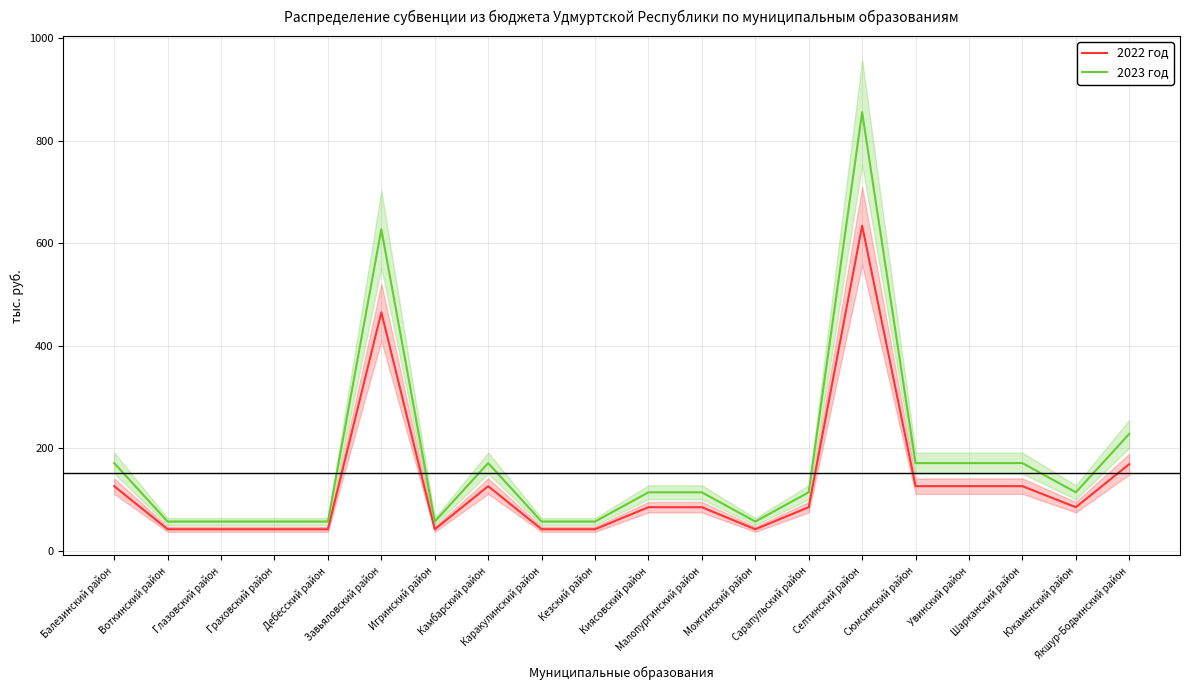

At which category does 2022 год reach its first local valley?

Игринский район